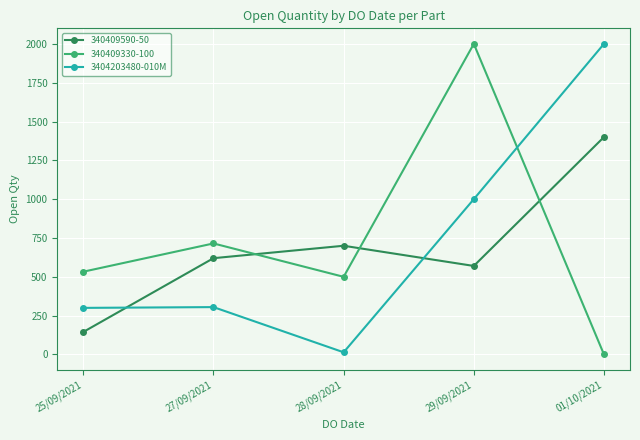

Is it true that 340409330-100 equals 533 at 25/09/2021?

True